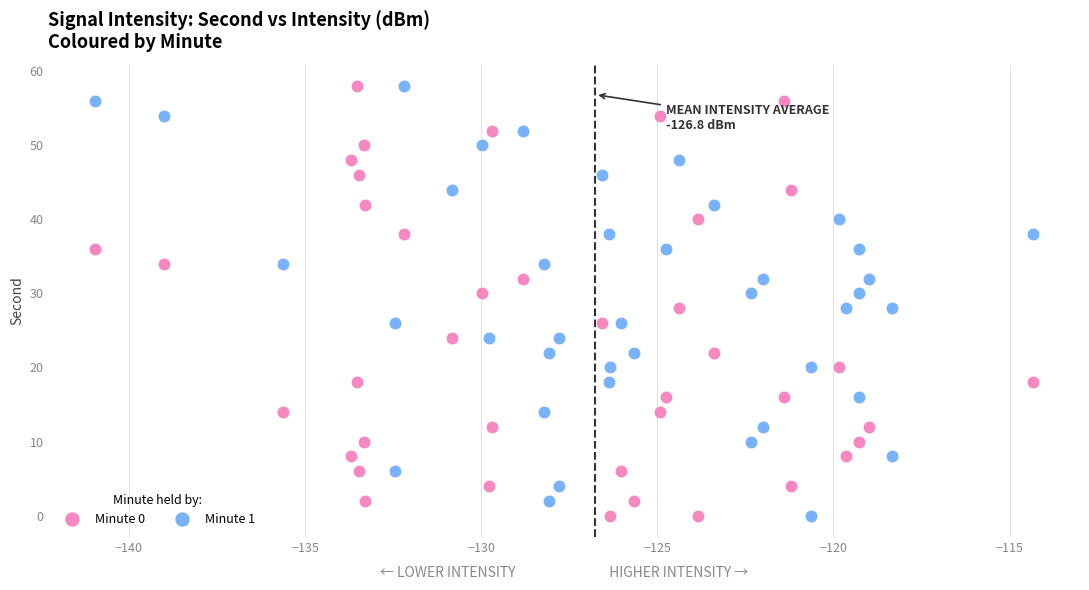

What are all the series names shown in the legend?

Minute 0, Minute 1